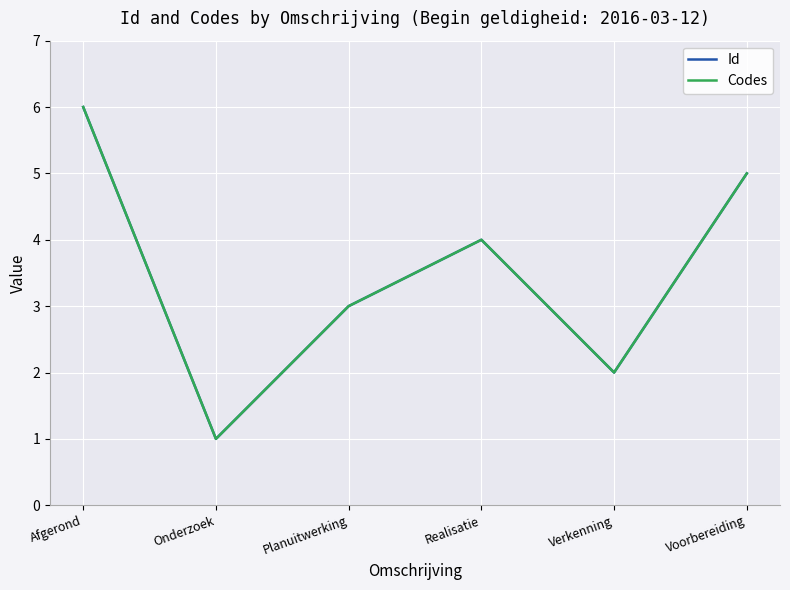

Reading left to right, list all the values displayed in this chart.

Id: 6	1	3	4	2	5
Codes: 6	1	3	4	2	5